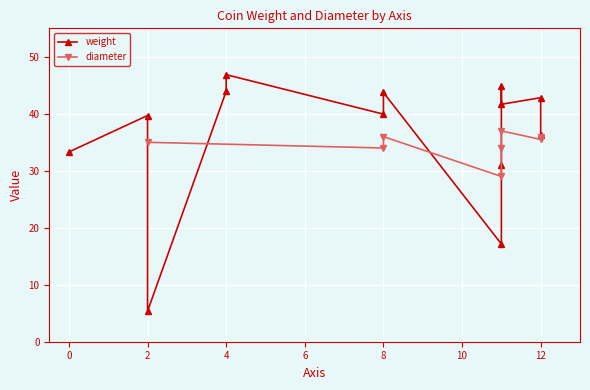

At which category does weight reach its first local peak?

4